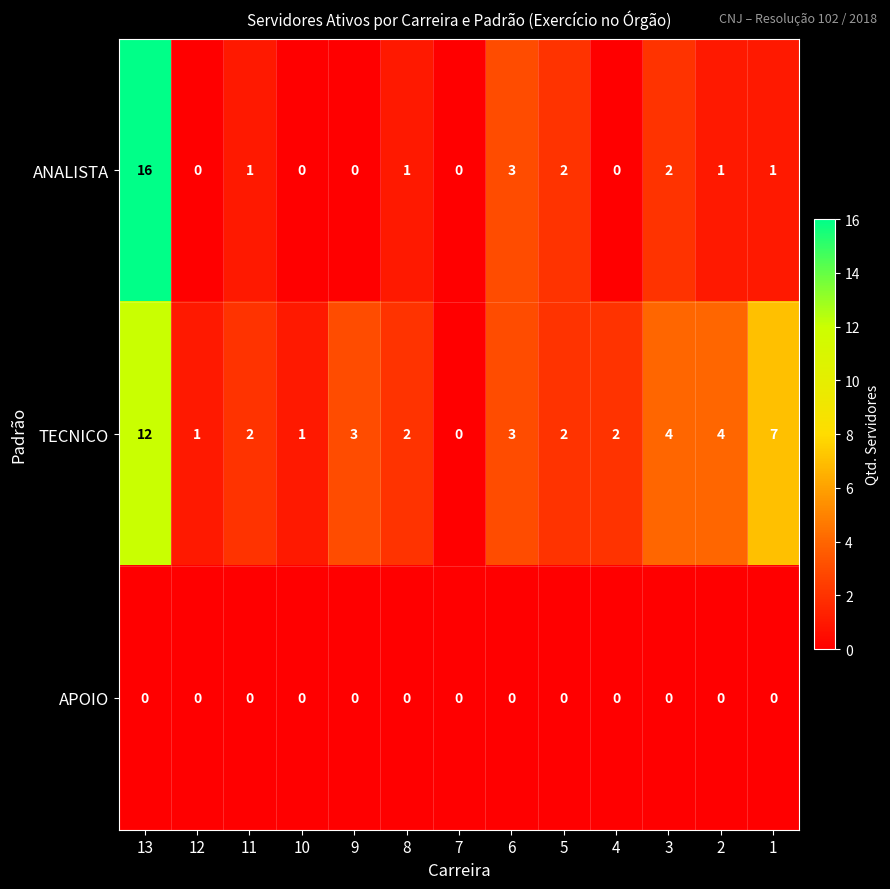

Is the value of ANALISTA at 3 greater than the value of TECNICO at 3?

No